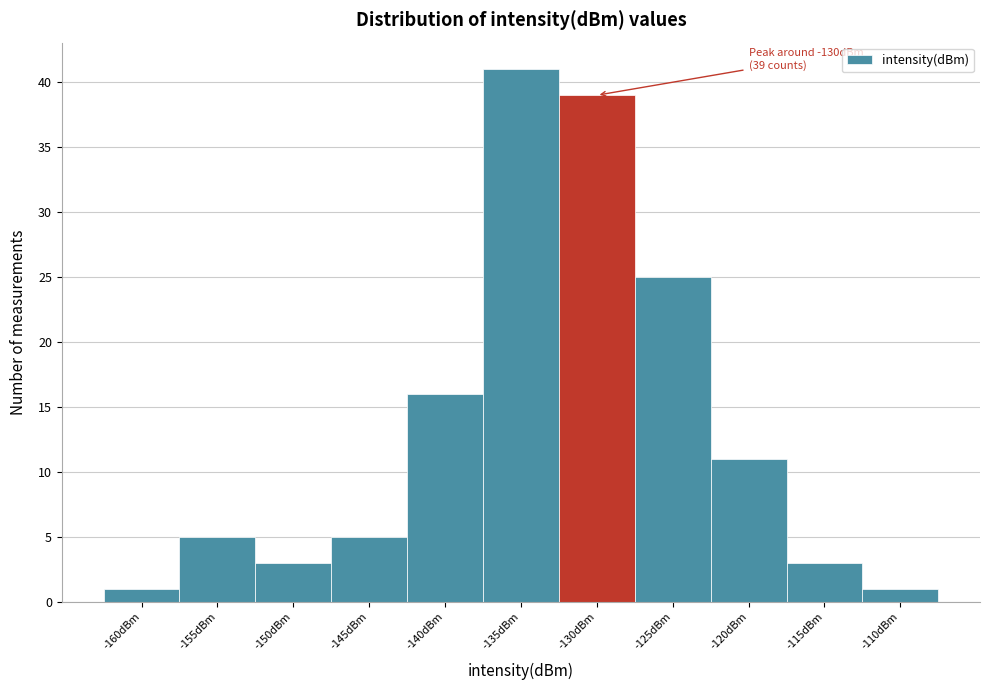

Reading left to right, extract all data points from this chart.

-160dBm=1	-155dBm=5	-150dBm=3	-145dBm=5	-140dBm=16	-135dBm=41	-130dBm=39	-125dBm=25	-120dBm=11	-115dBm=3	-110dBm=1